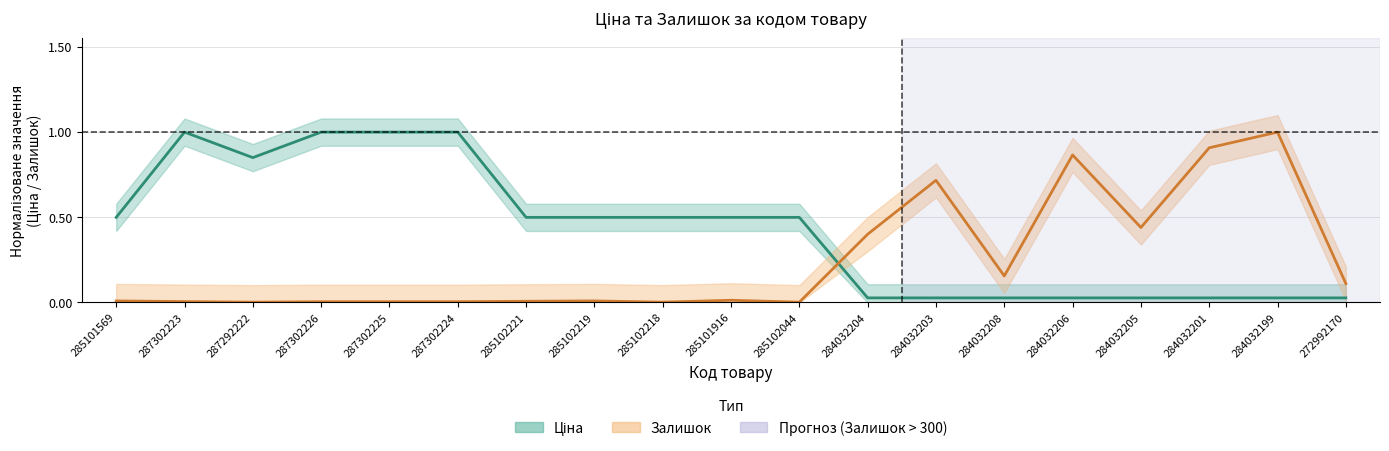

Does the chart have visible grid lines?

Yes